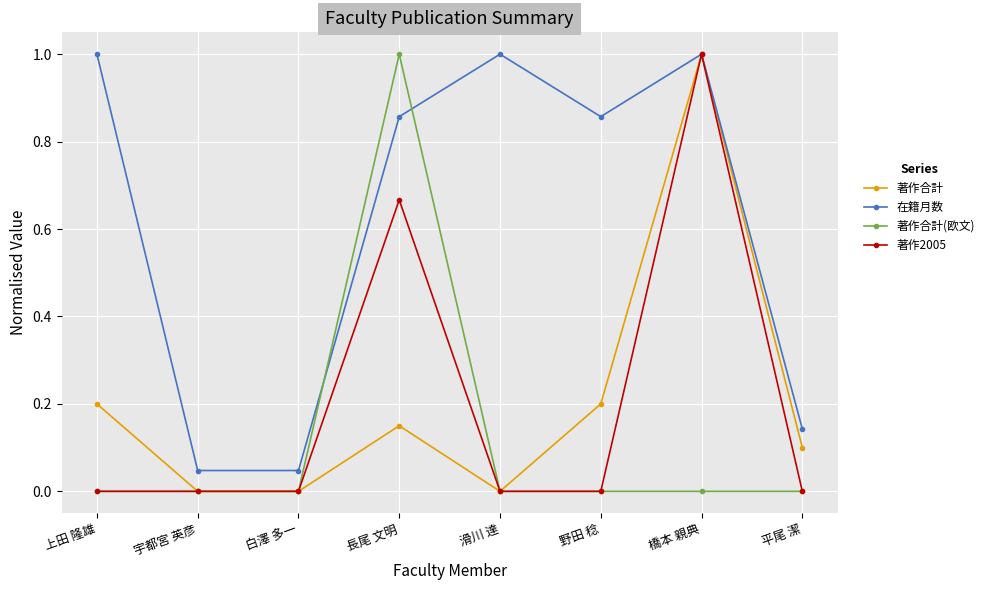

Between 白澤 多一 and 滑川 達, which series saw the biggest shift?

在籍月数